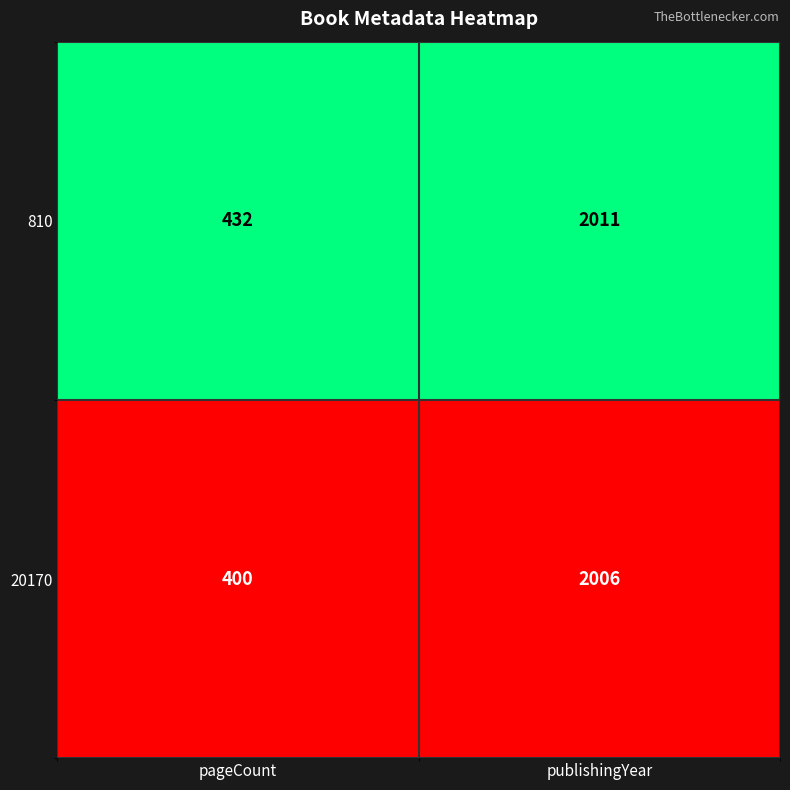

True or false: 810 has a value of 772 at pageCount.

False